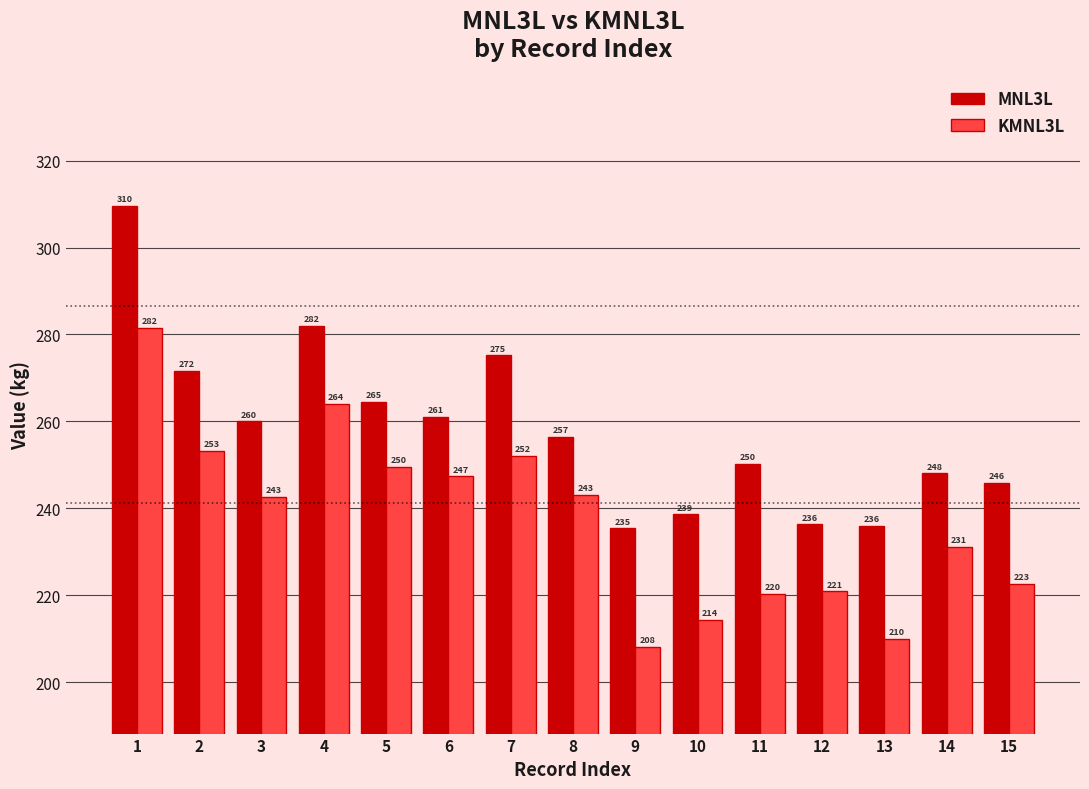

What is the average value of the MNL3L series?

258.1